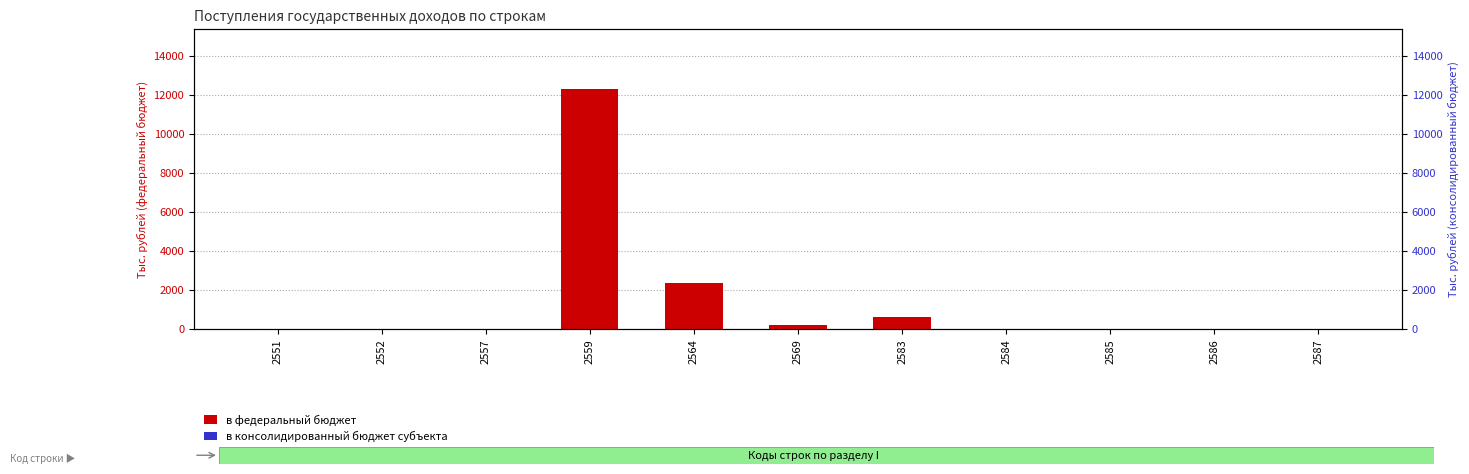

The value of в консолидированный бюджет субъекта at 2552 is 3. True or false?

False